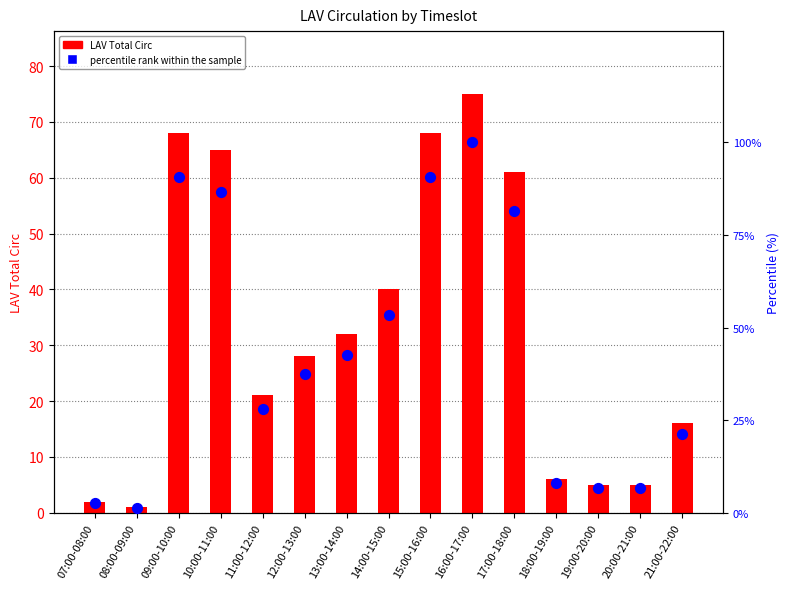

Is the value of percentile rank within the sample at 15:00-16:00 greater than the value of LAV Total Circ at 12:00-13:00?

Yes